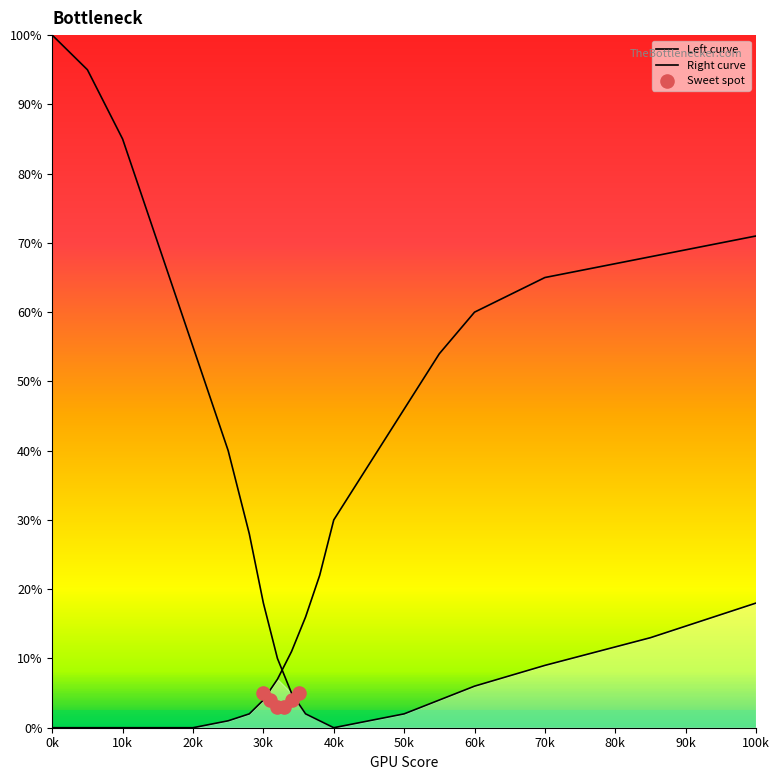

Which series contains the lowest Y value?

Left curve